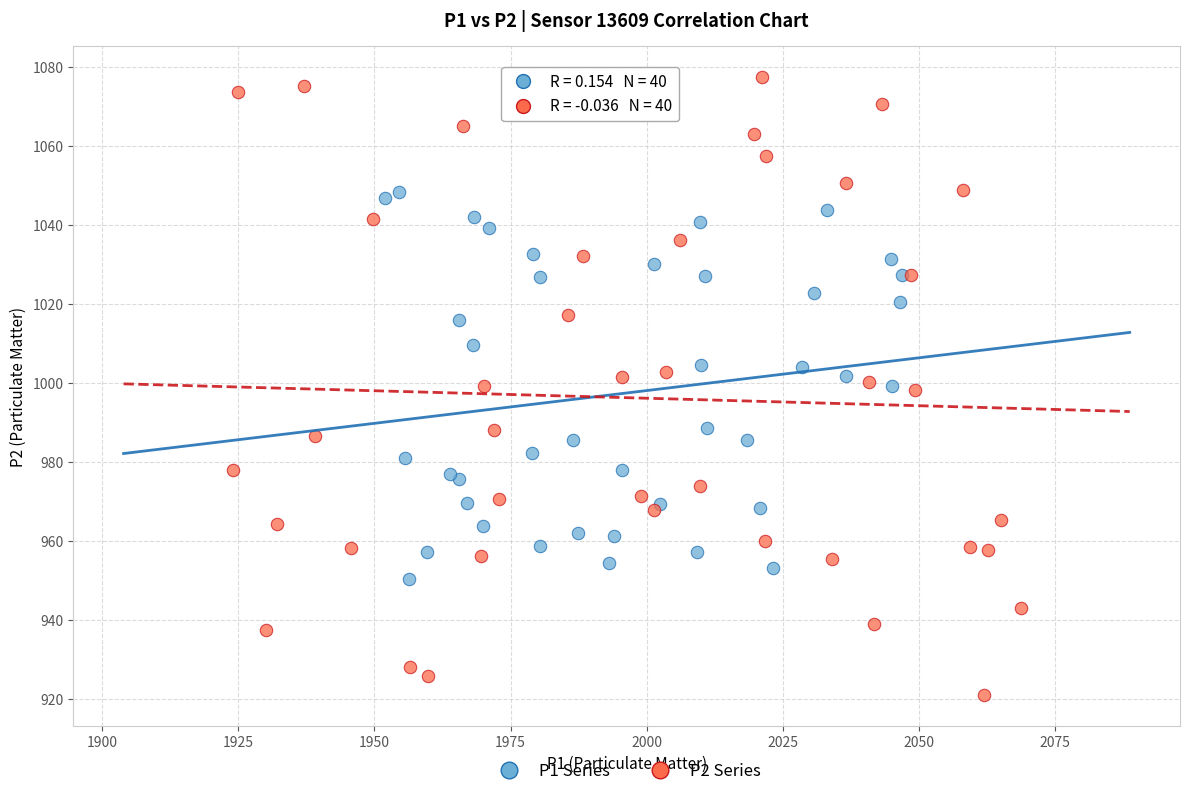

Which series has the largest Y range (max minus min)?

P2 Series